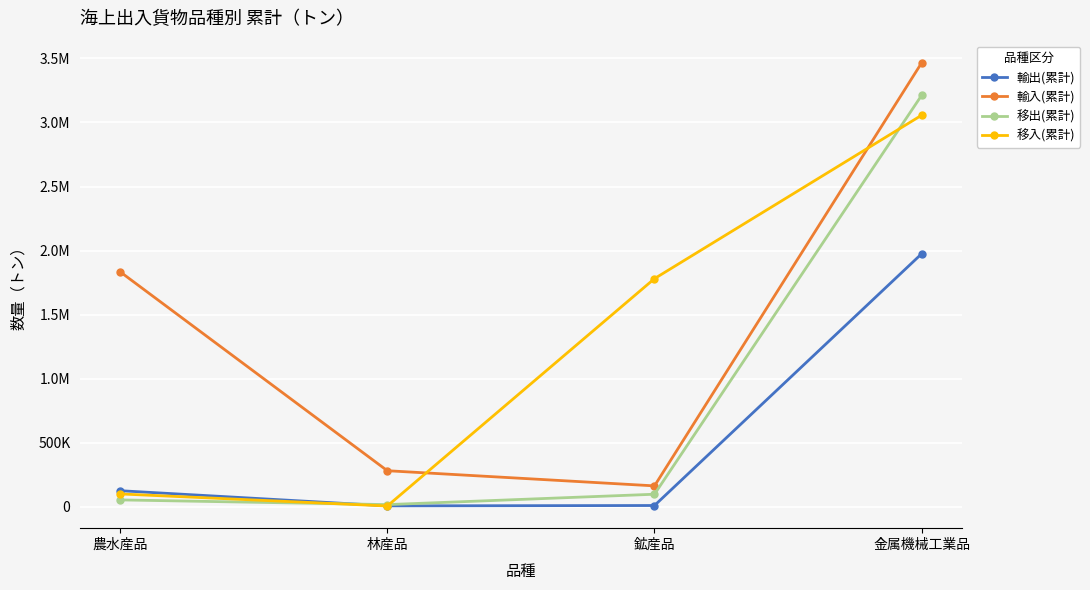

The value of 輸入(累計) at 農水産品 is 2764735. True or false?

False